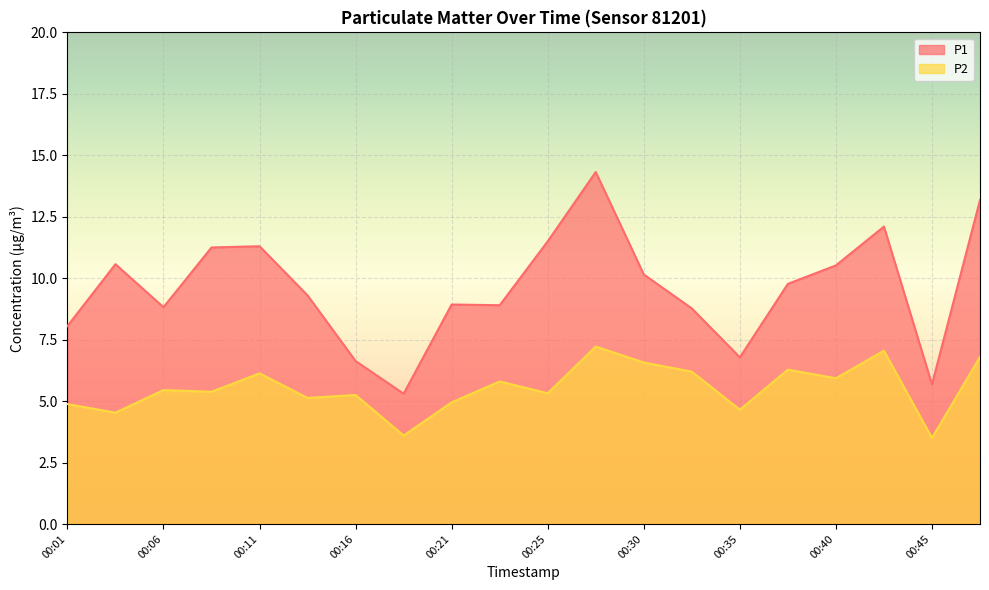

The value of P1 at 00:35 is 6.8. True or false?

True